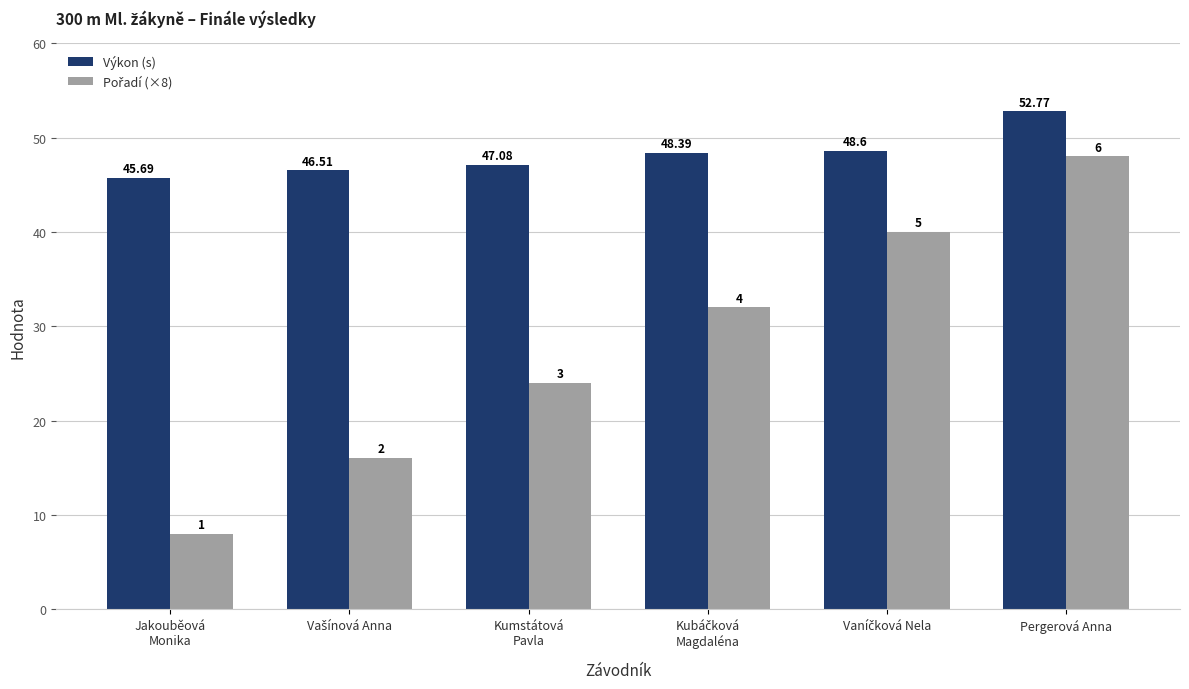

At how many categories does at least one series exceed 11?

6